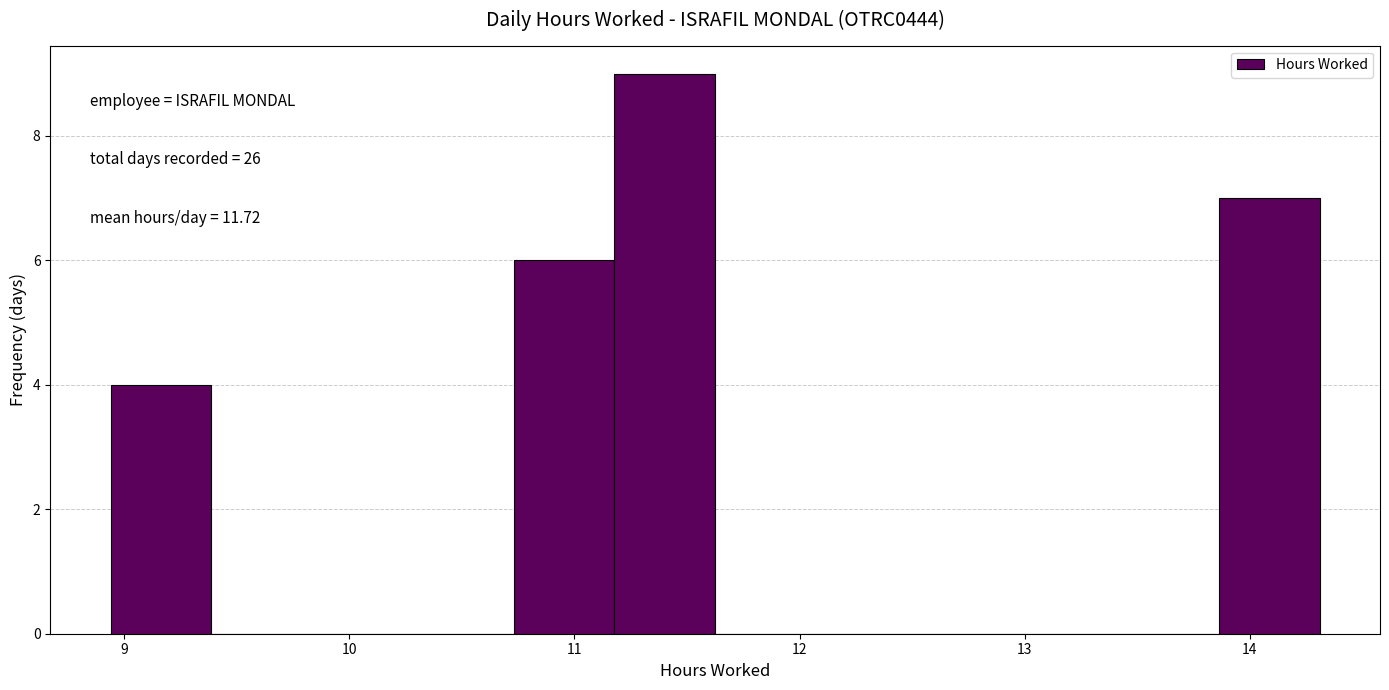

Which range on the x-axis has the tallest bar?

11.2 to 11.6